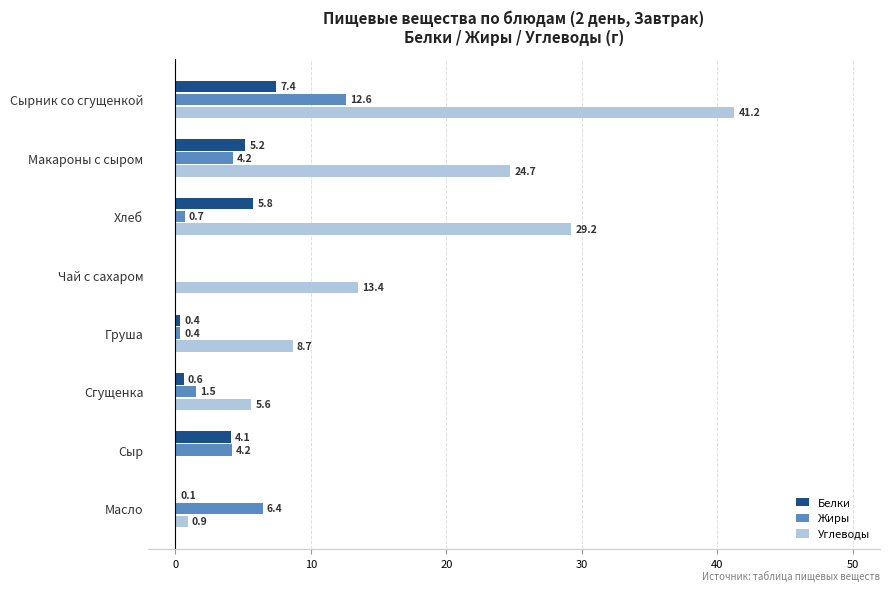

At which category does the chart reach its peak across all series?

Сырник со сгущенкой